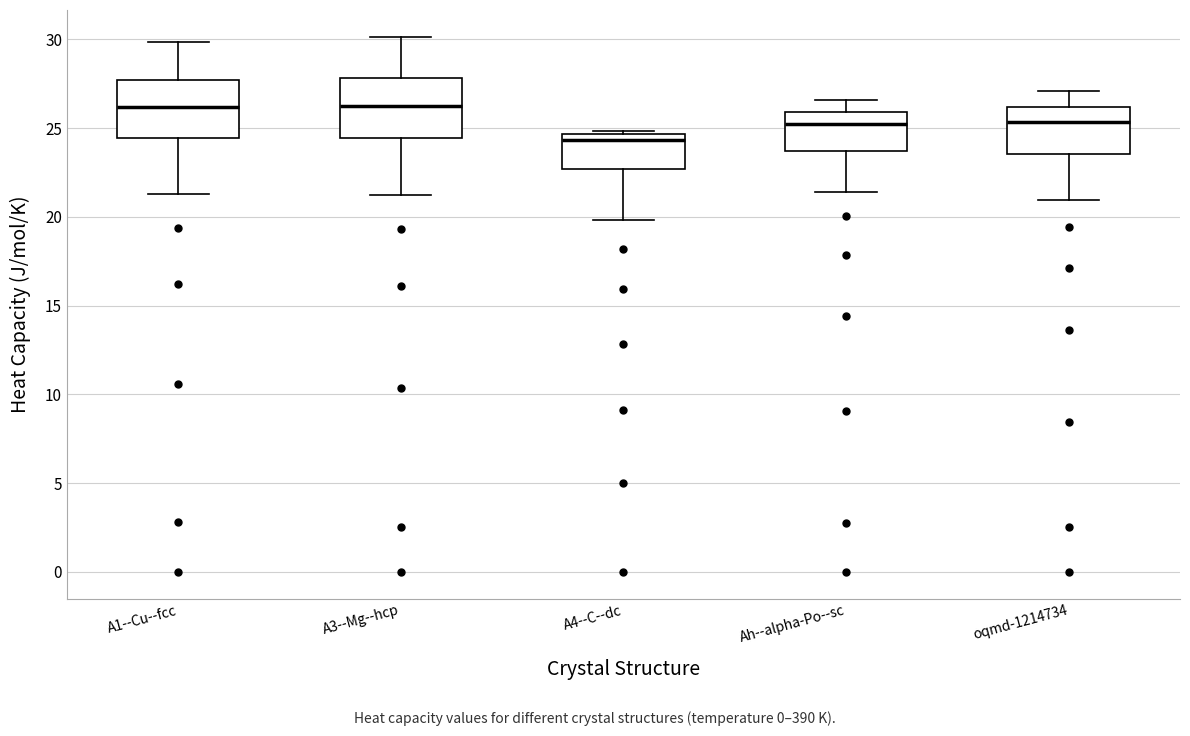

Where does the lower whisker of the box for A1--Cu--fcc end on the y-axis? The values are not printed on the chart, so give them approximately, as read against the axis.

21.5